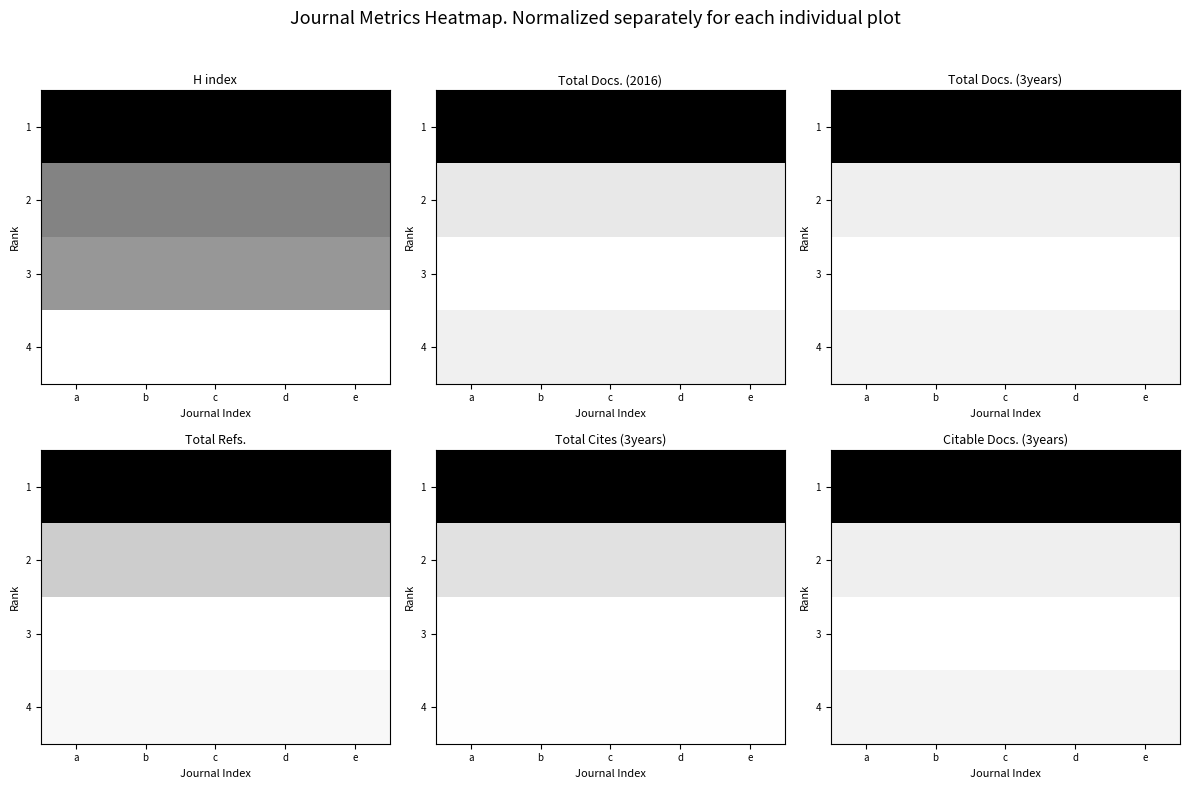

List the series in order of their peak value, highest first.

1, 2, 4, 3